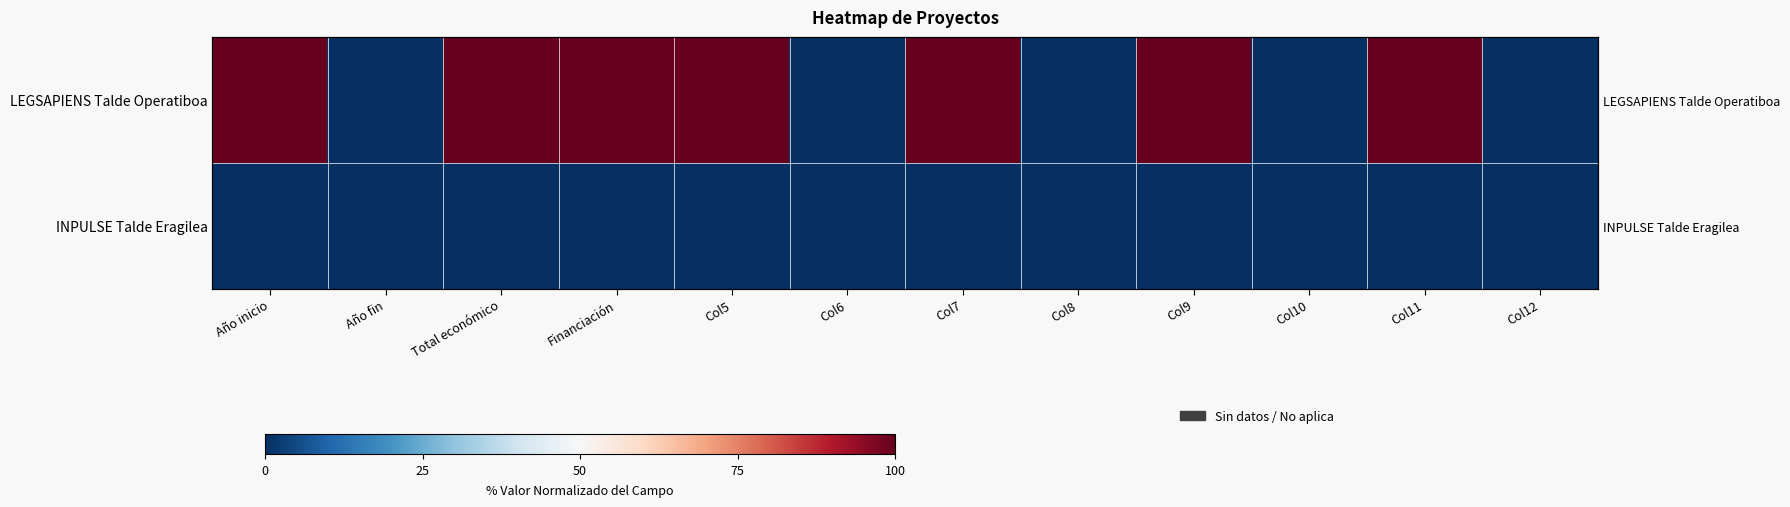

Count the LEGSAPIENS Talde Operatiboa values in the range 0 to 100.

12